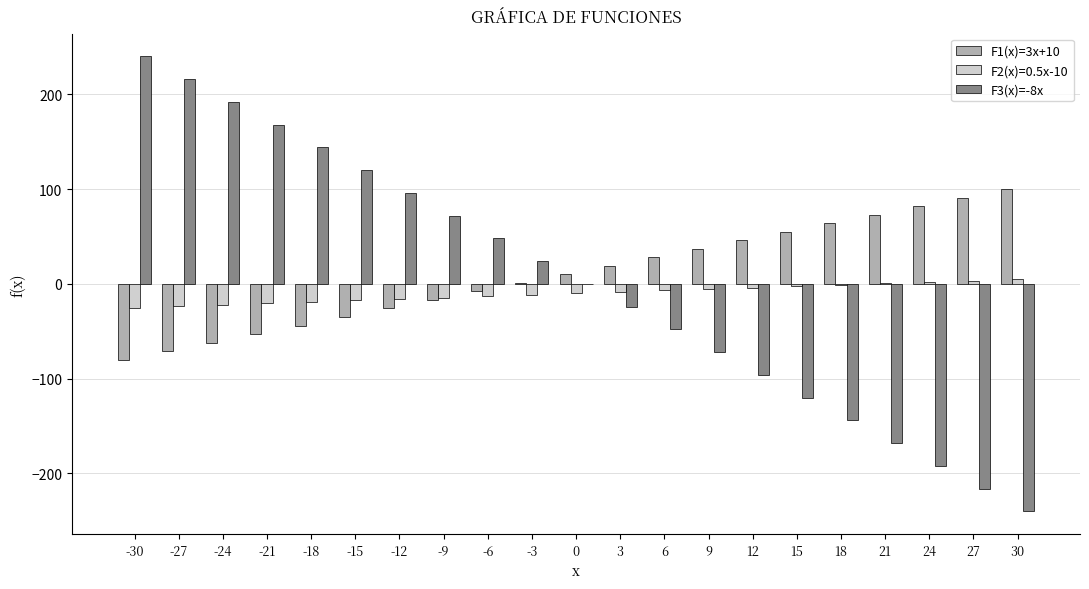

Which label corresponds to the largest value in the chart?

-30